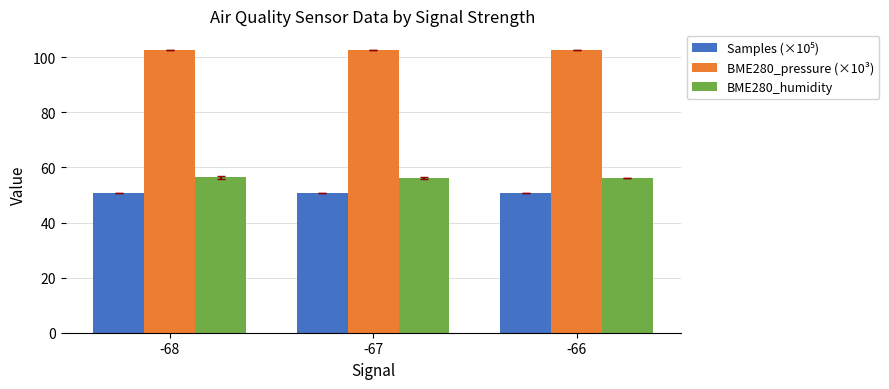

Is it true that BME280_humidity equals 28.1 at -68?

False